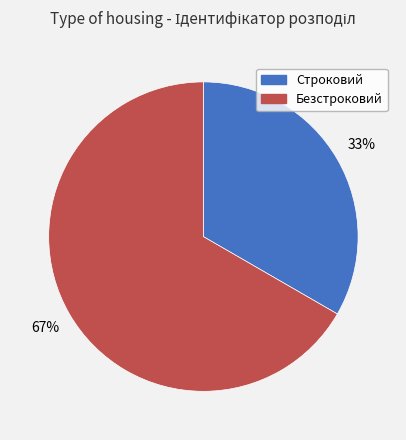

Is the sum of Безстроковий and Строковий greater than half?

Yes